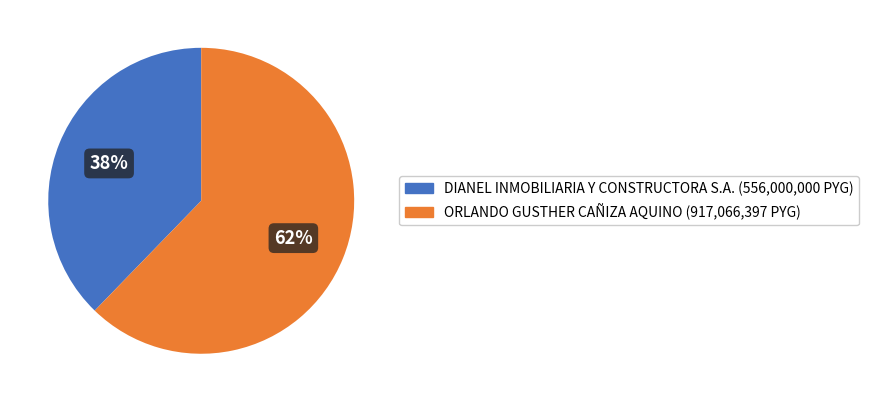

Rank the categories by value from lowest to highest.

DIANEL INMOBILIARIA Y CONSTRUCTORA S.A., ORLANDO GUSTHER CAÑIZA AQUINO